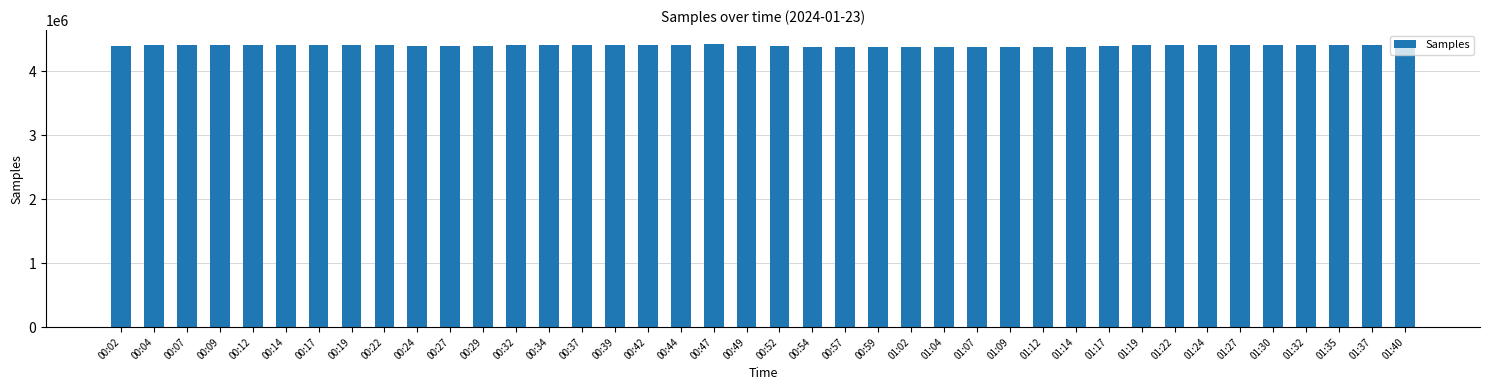

Approximately how many times larger is the value at 01:02 compared to 00:04?

1.0